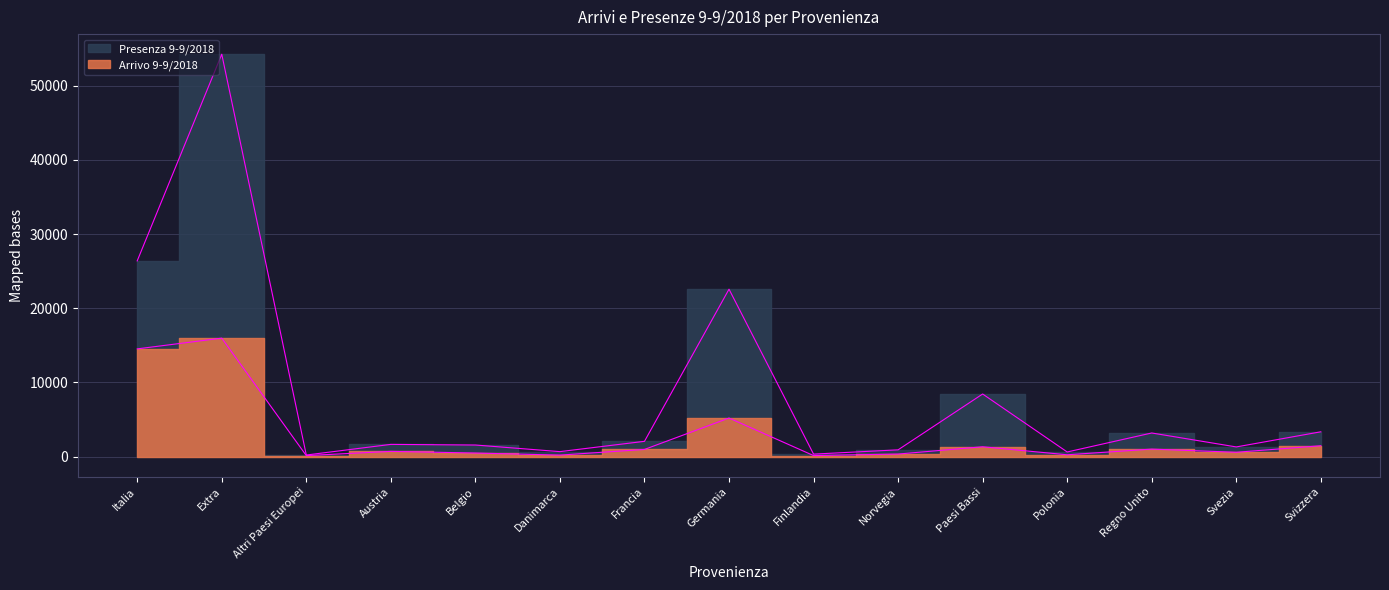

Where is Presenza 9-9/2018 nearest to the value 27234?

Italia